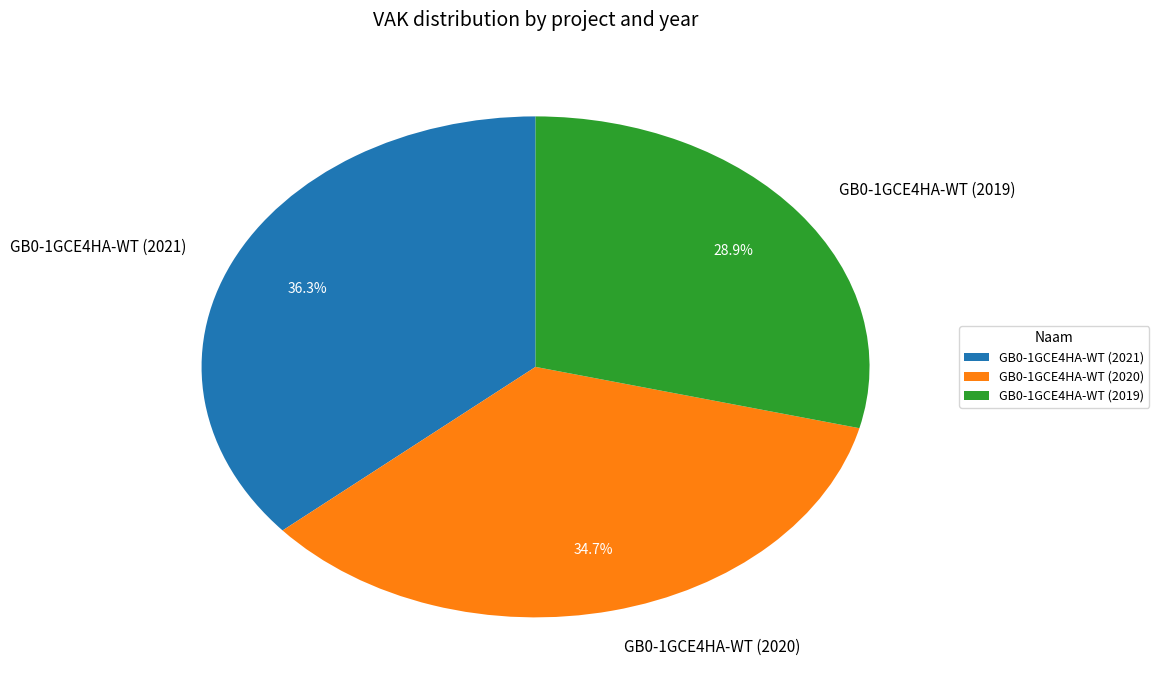

To the nearest percent, what is the combined percentage of GB0-1GCE4HA-WT (2020) and GB0-1GCE4HA-WT (2021)?

71%